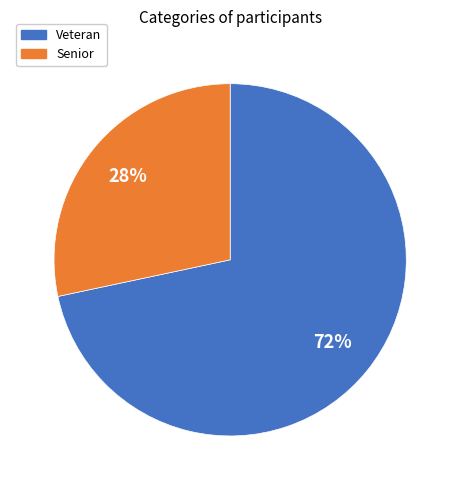

How many slices are in this pie chart?

2